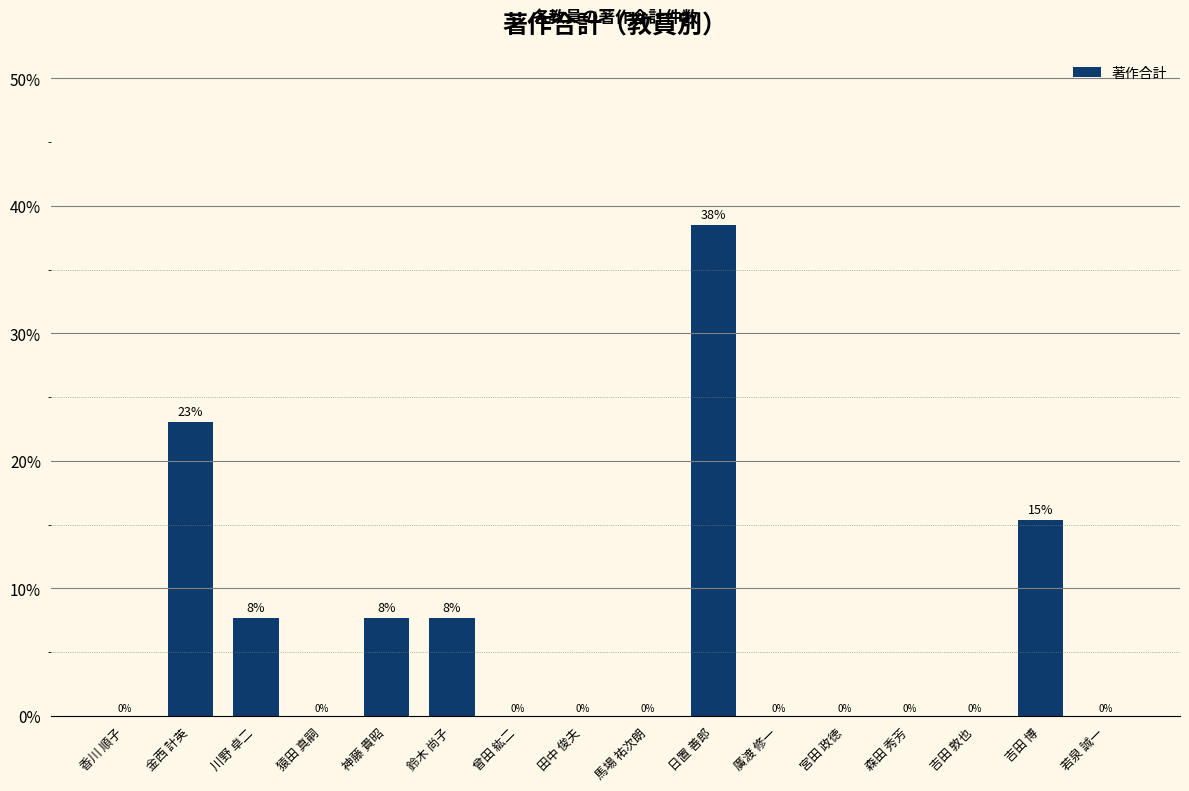

What is the sum of all values?

100.0